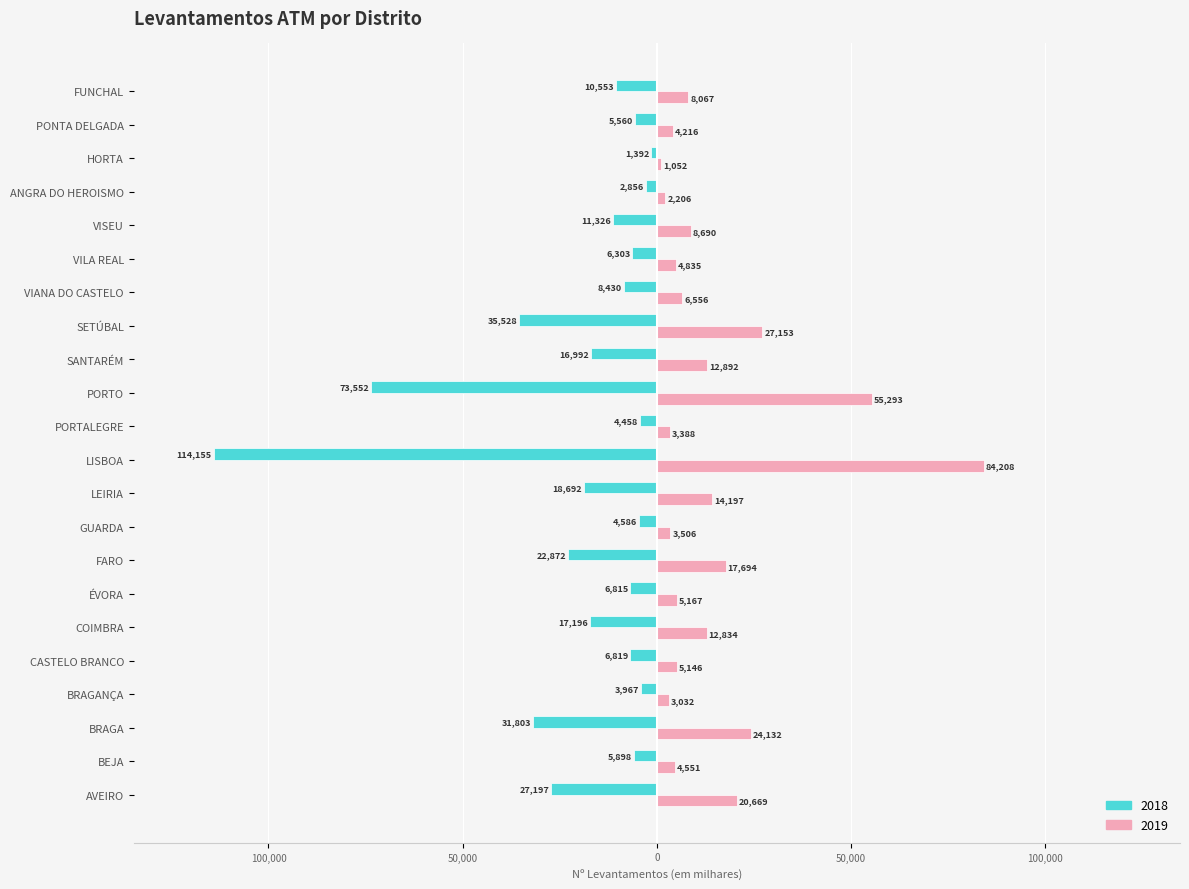

Which series changed the most between BEJA and HORTA?

Nº Levantamentos 2018 (milhares)